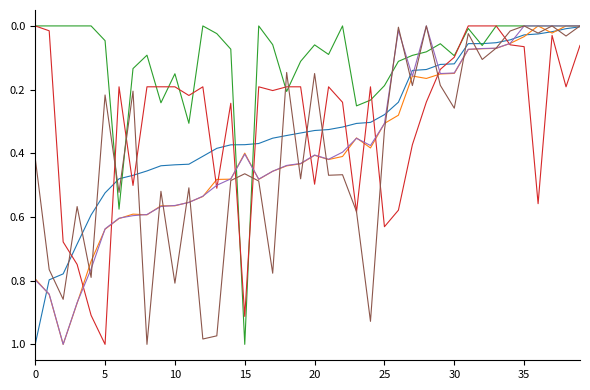

How many lines are shown in the chart?

6